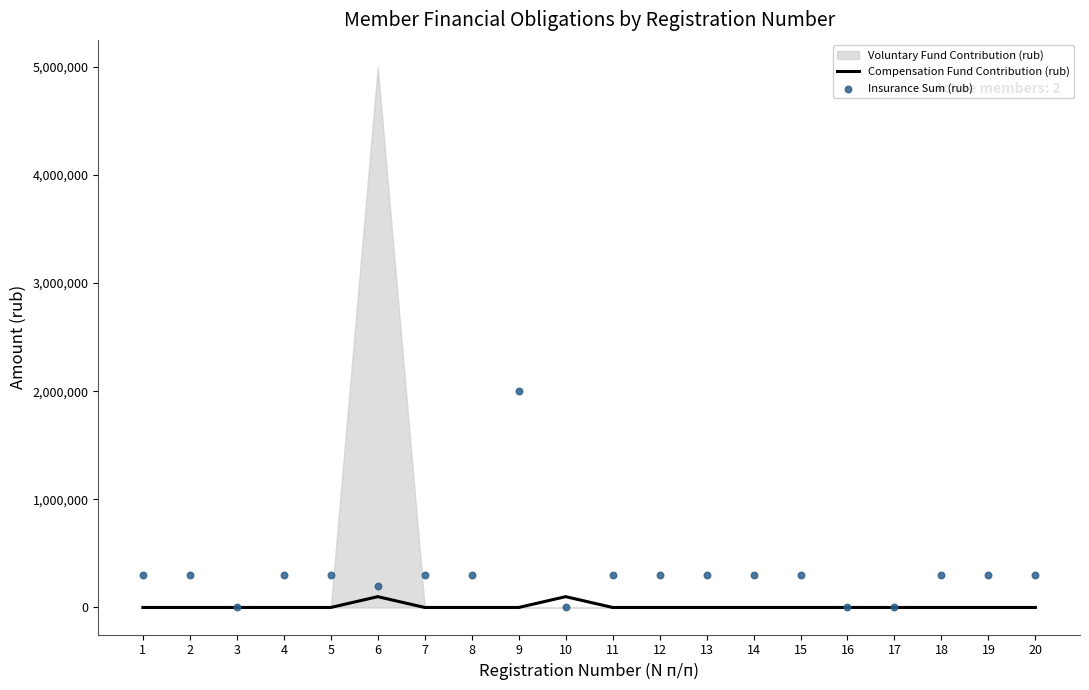

Which series contains the highest Y value?

Insurance Sum (rub)